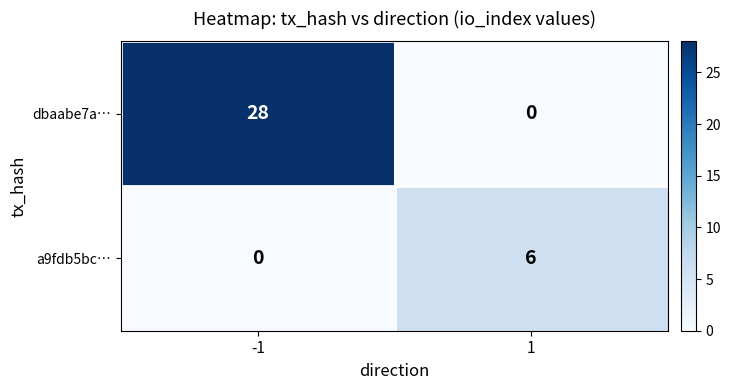

Which label corresponds to the largest value in the chart?

-1